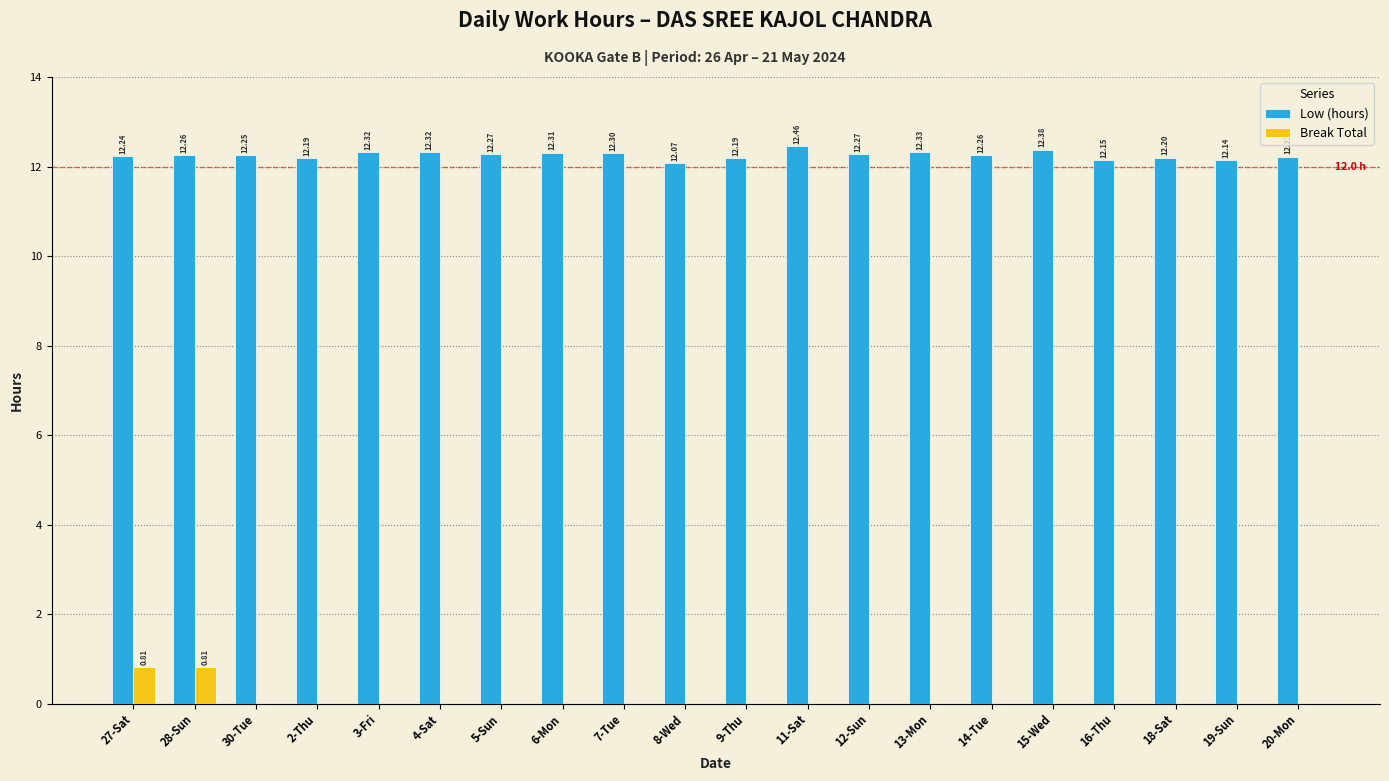

Which series has the largest total across all categories?

Low (hours)